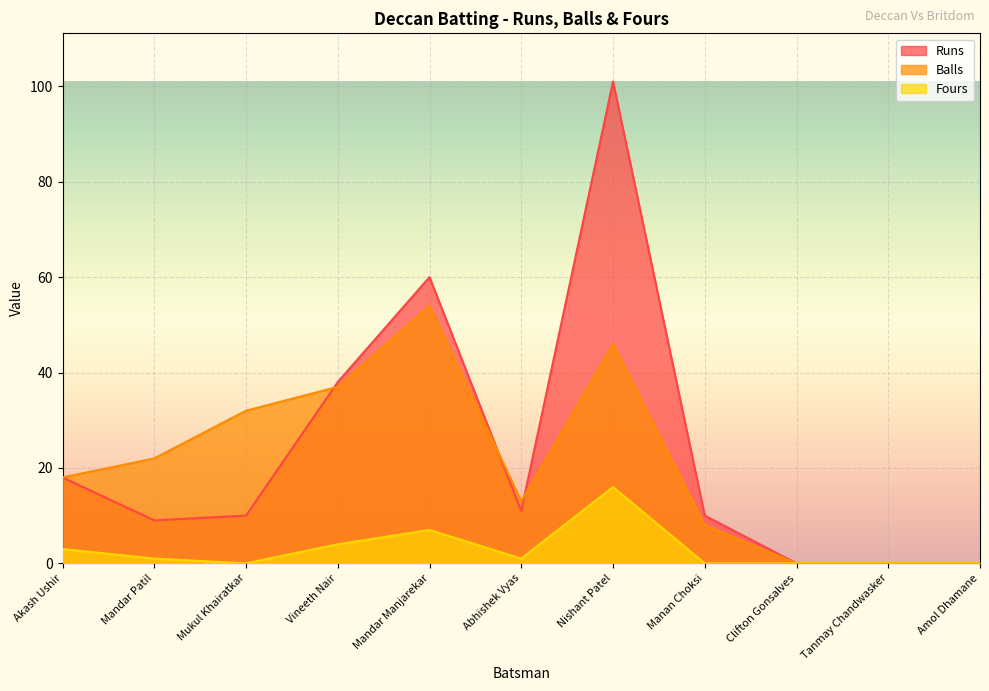

True or false: Runs and Fours cross at least once.

False